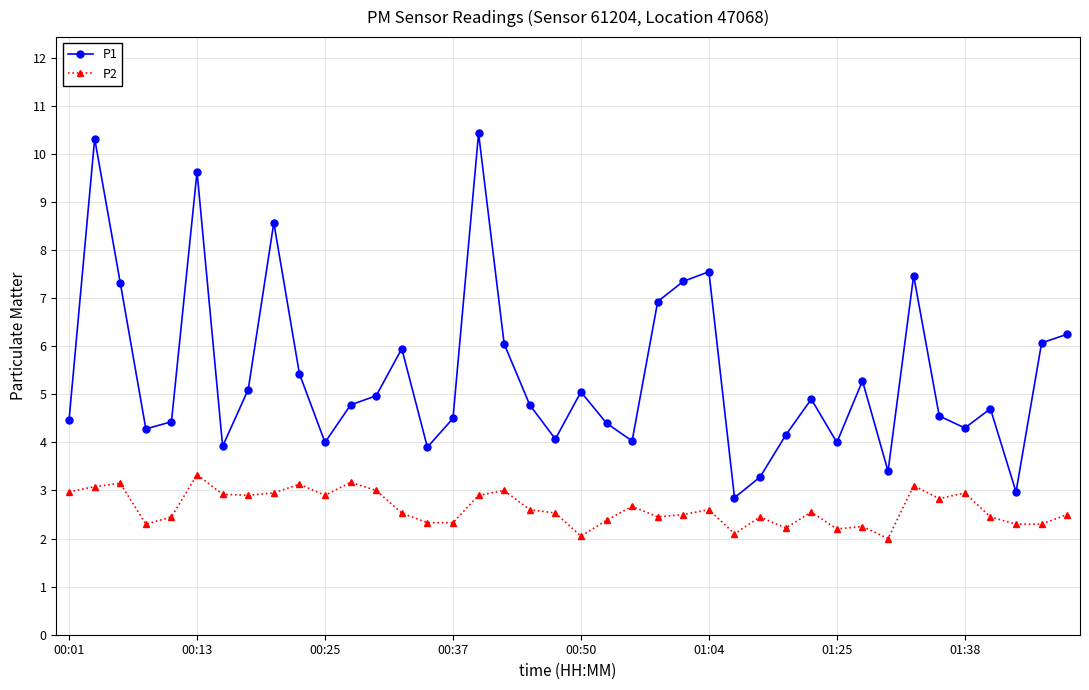

True or false: P2 has more than 2 points higher than both neighbors.

True